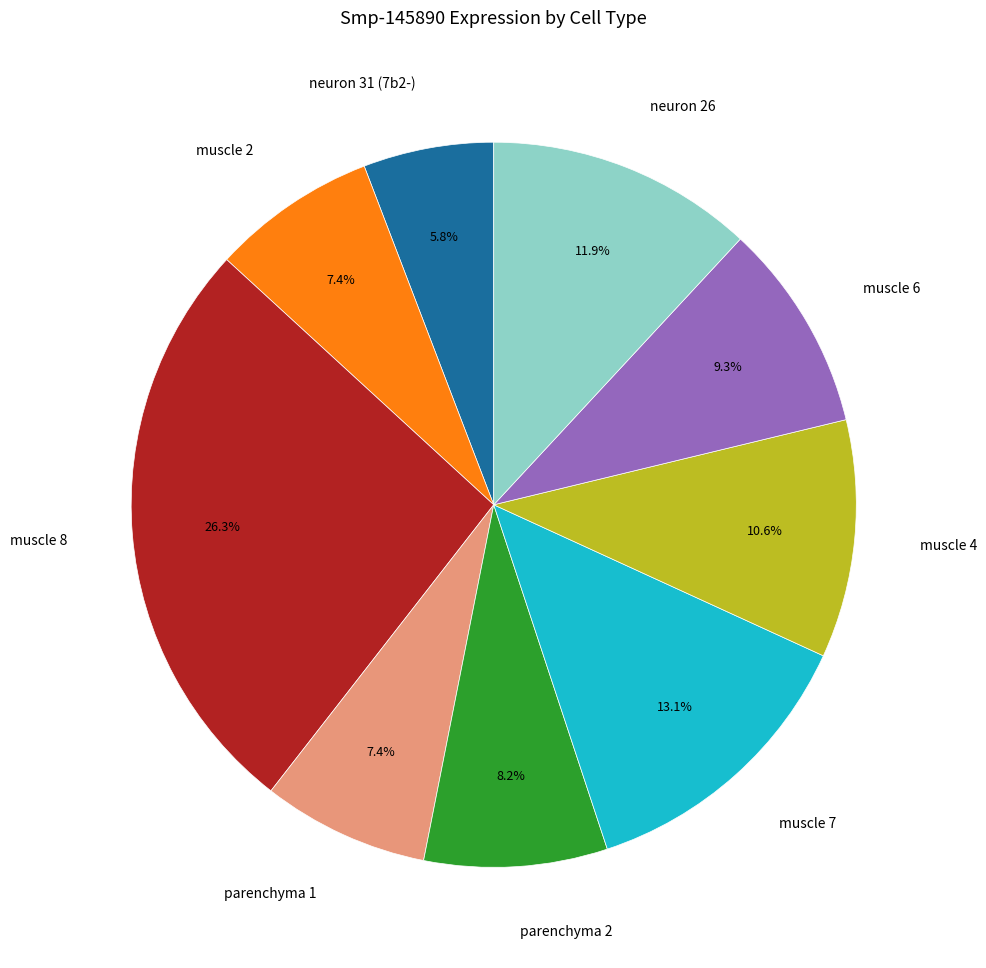

Does any single category account for the majority?

No